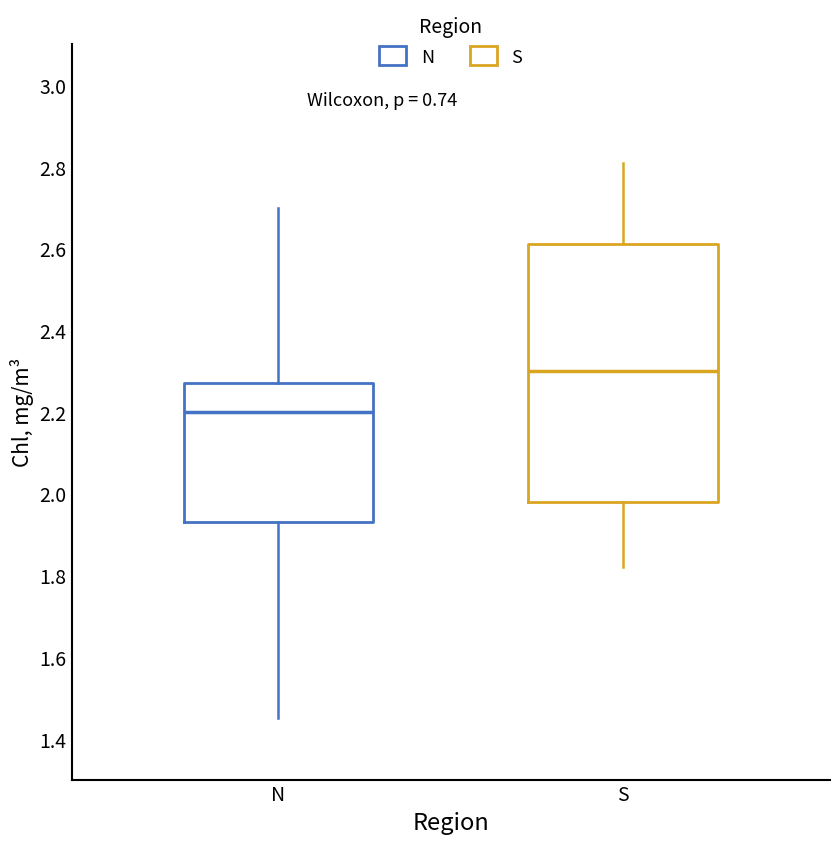

Reading left to right, transcribe this box plot: for each box, give where its median line is, the range the box spans, and where its two whiskers end, as read against the y-axis. The values are not printed on the chart, so give them approximately, as read against the axis.

N: median 2.20, box 1.94 to 2.28, whiskers 1.46 to 2.70
S: median 2.30, box 1.98 to 2.62, whiskers 1.82 to 2.82